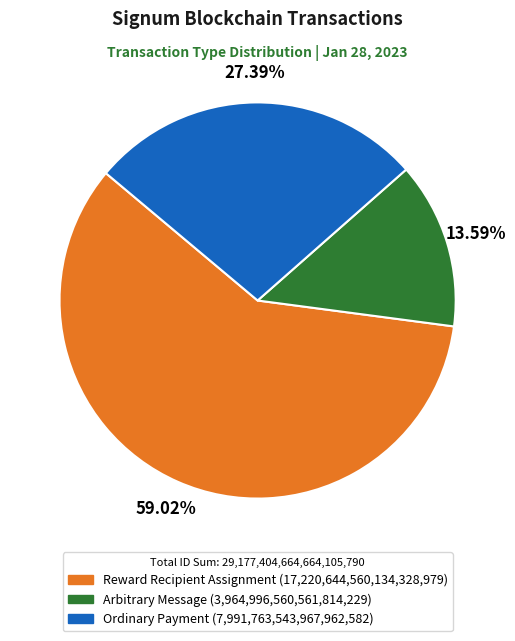

What is the majority slice?

Reward Recipient Assignment